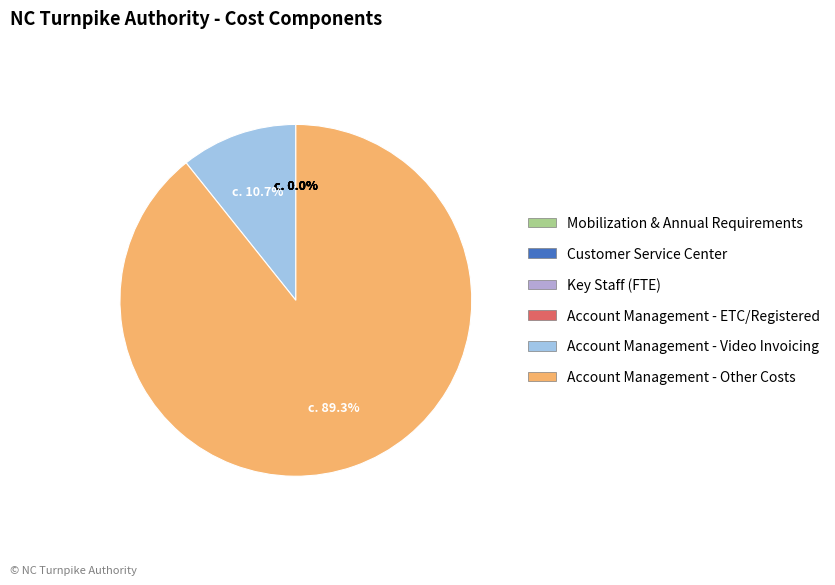

What is the largest slice in the pie chart?

Account Management - Other Costs